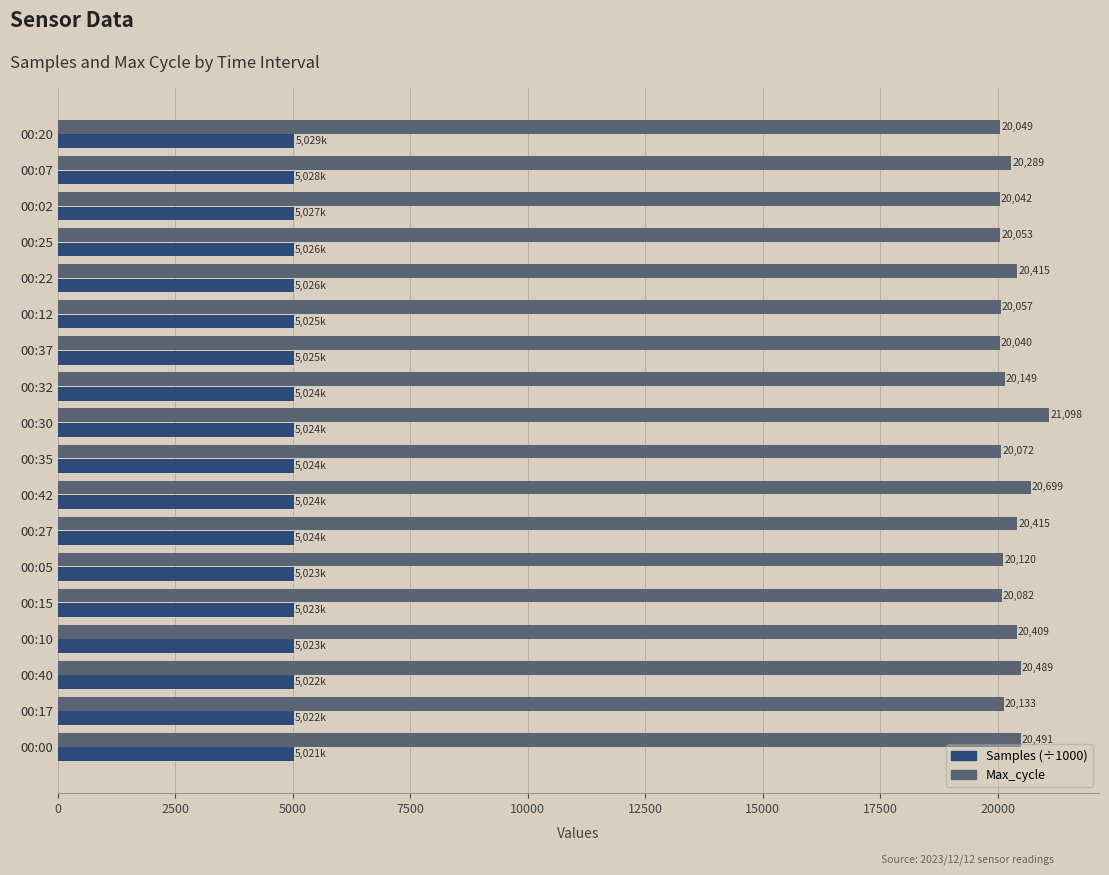

At how many categories does at least one series exceed 16932?

18